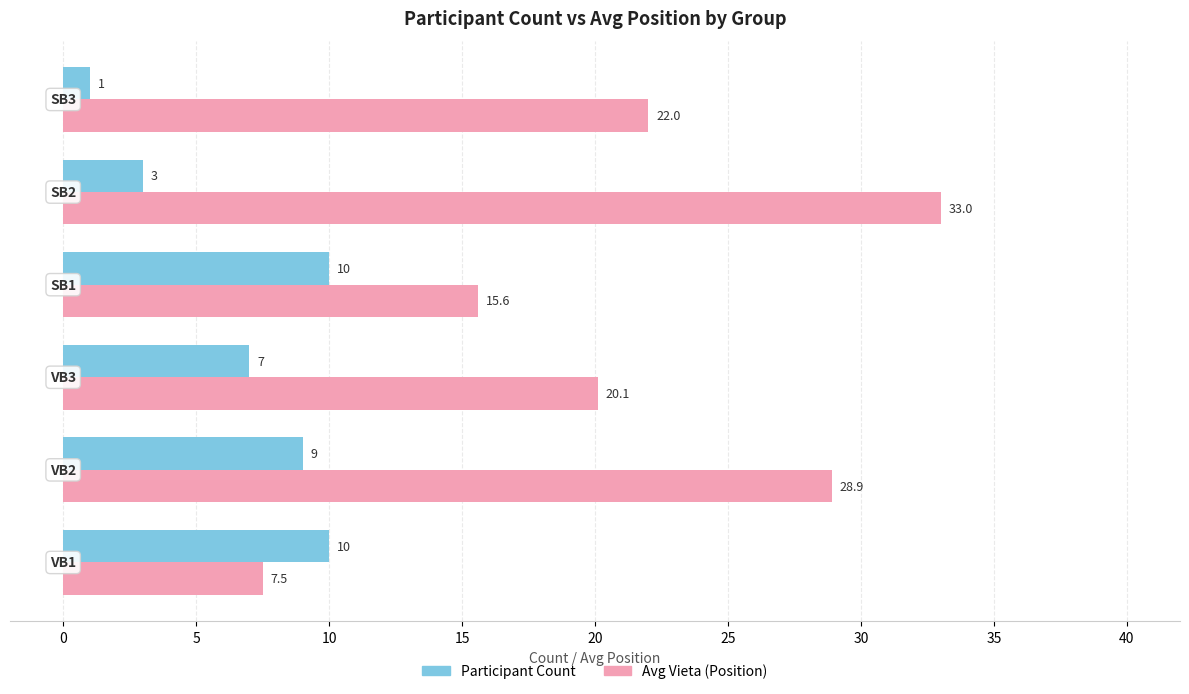

Rank the series by their average value, from lowest to highest.

Participant Count, Avg Vieta (Position)